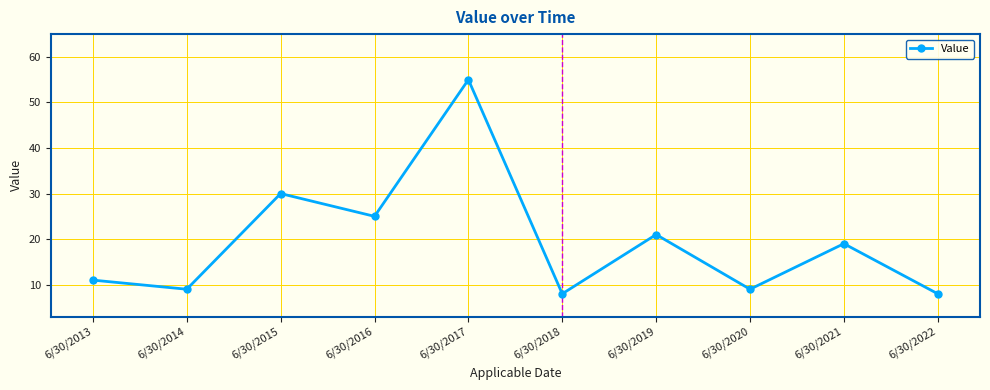

What is the minimum value shown in the chart?

8